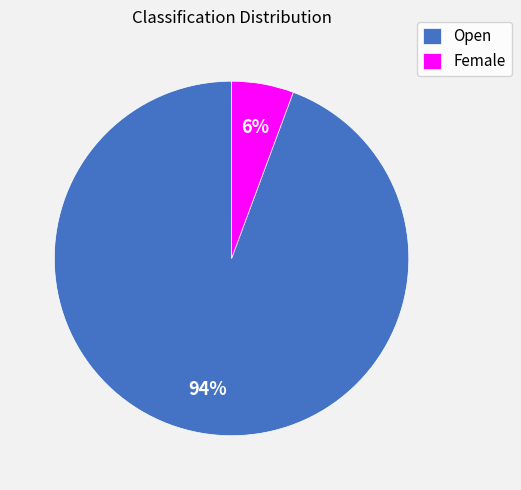

Which has a higher value, Open or Female?

Open